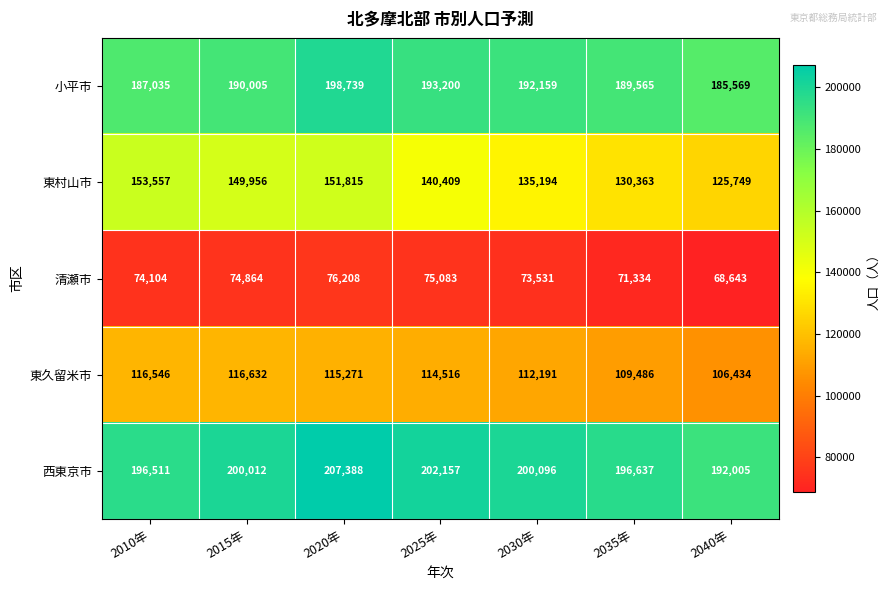

Rank the series by their maximum value, from lowest to highest.

清瀬市, 東久留米市, 東村山市, 小平市, 西東京市